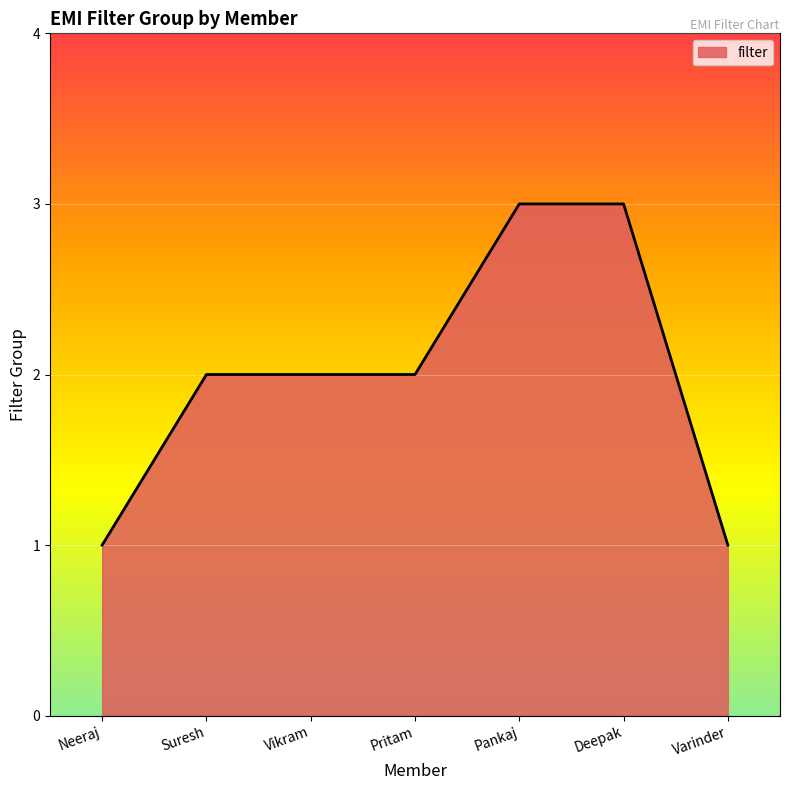

True or false: the data shows 3 at Deepak.

True